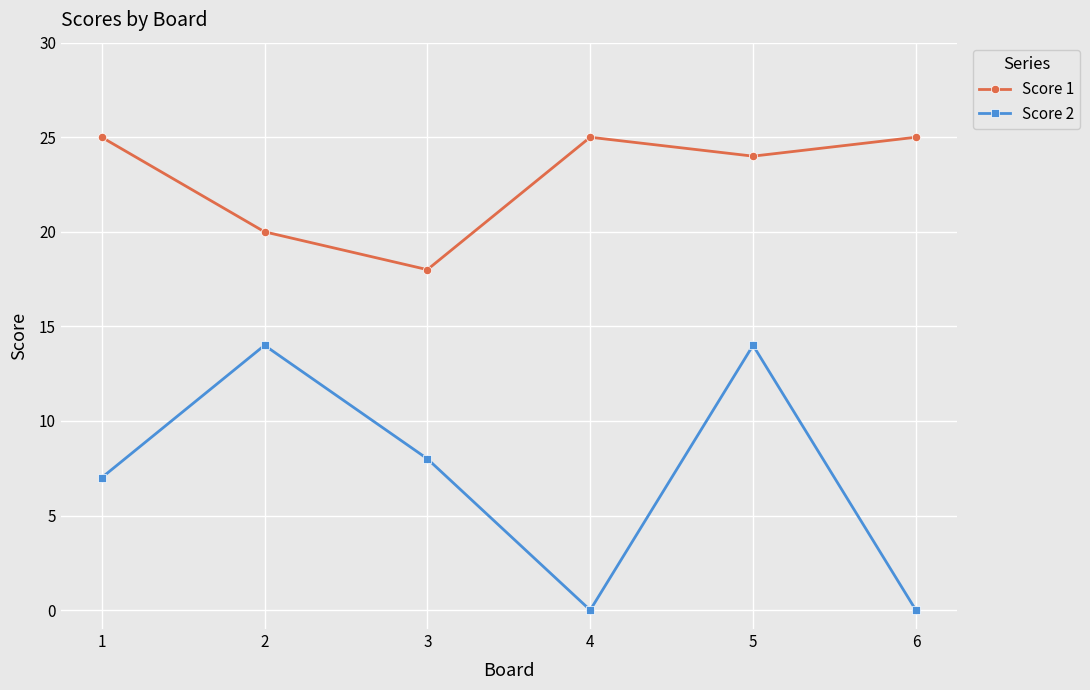

The Score 2 series shows 5 at 2. True or false?

False